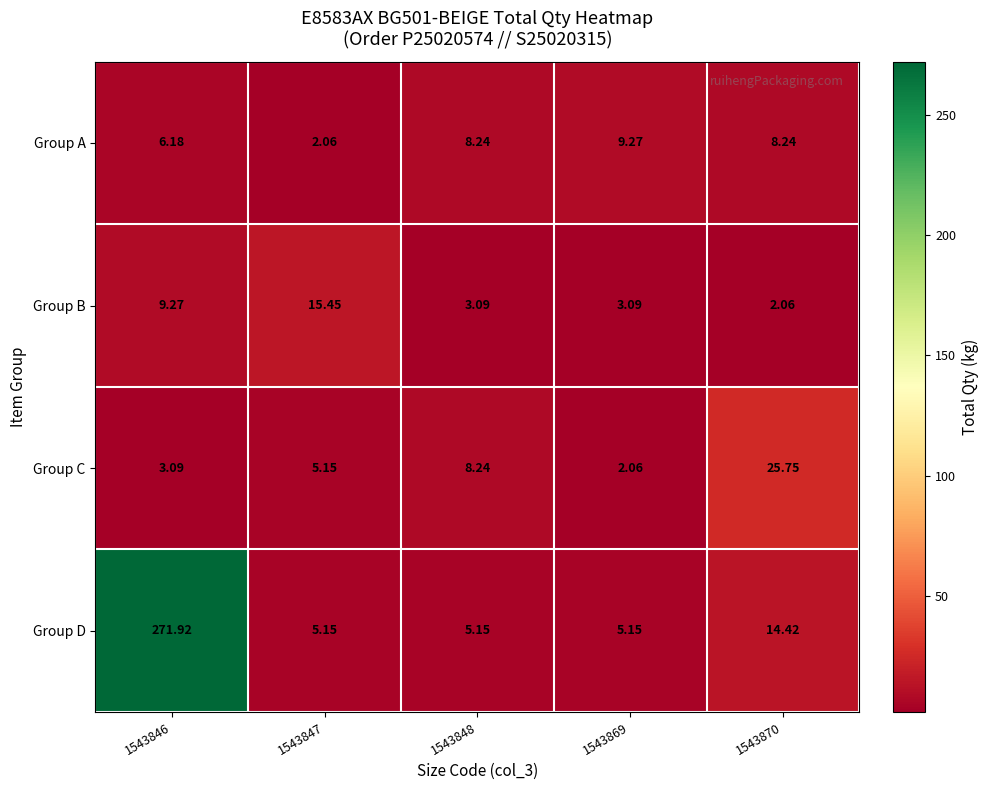

Is the value of Group C at 1543848 greater than the value of Group B at 1543848?

Yes